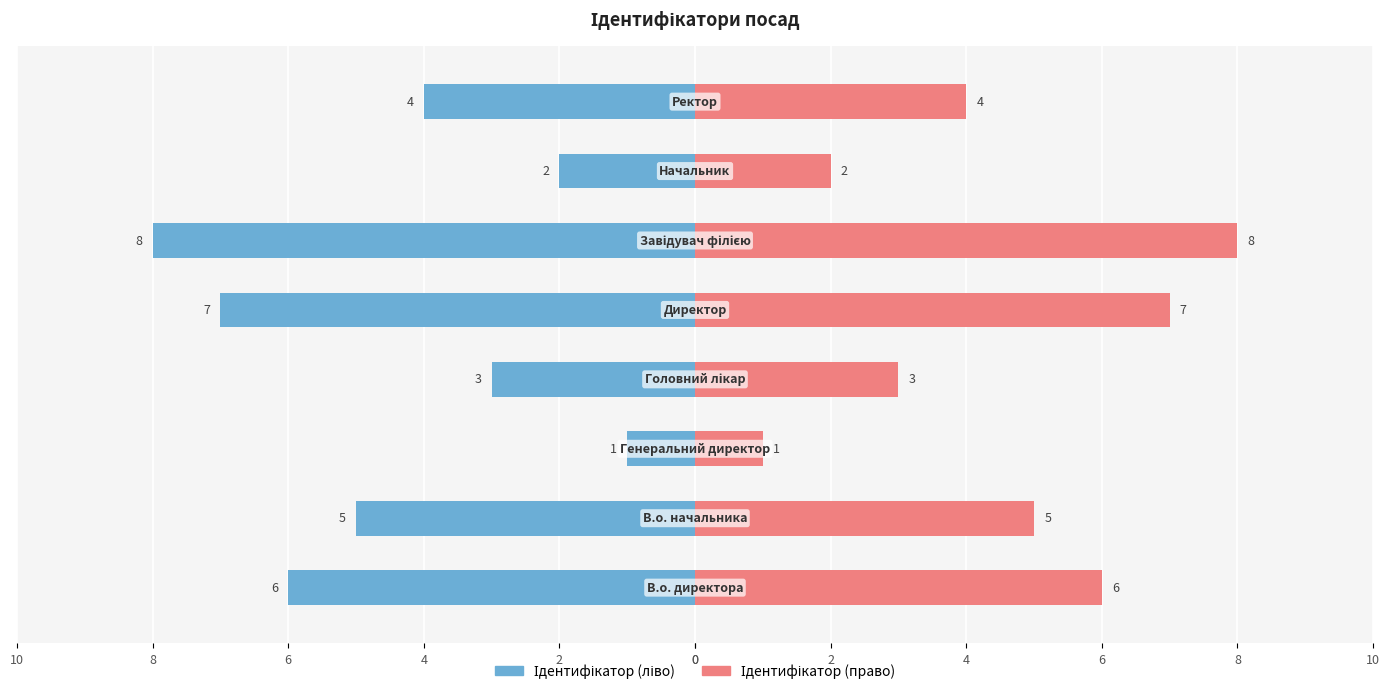

What is the average value?

4